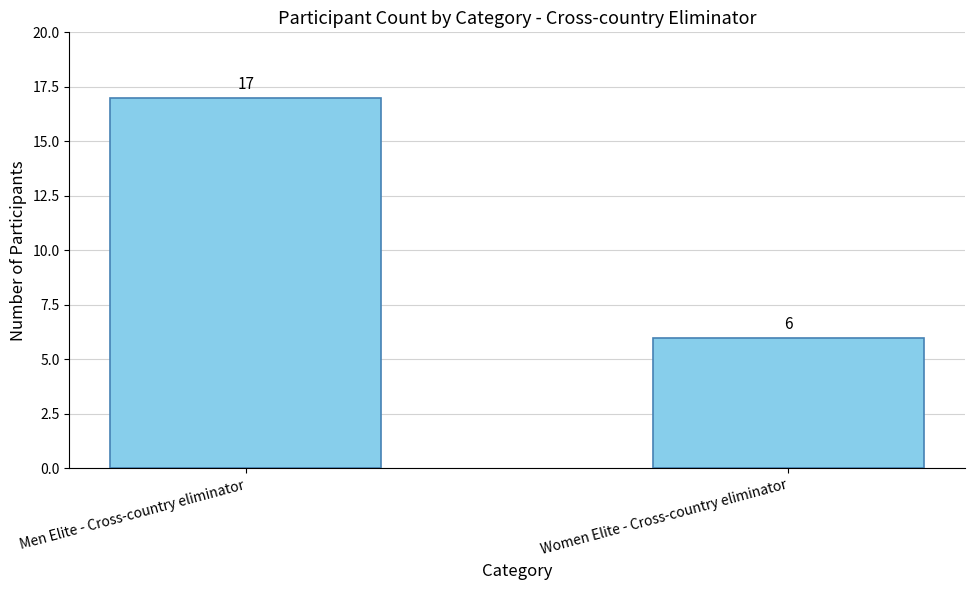

Reading left to right, what are all the values shown in this chart?

Men Elite - Cross-country eliminator=17	Women Elite - Cross-country eliminator=6